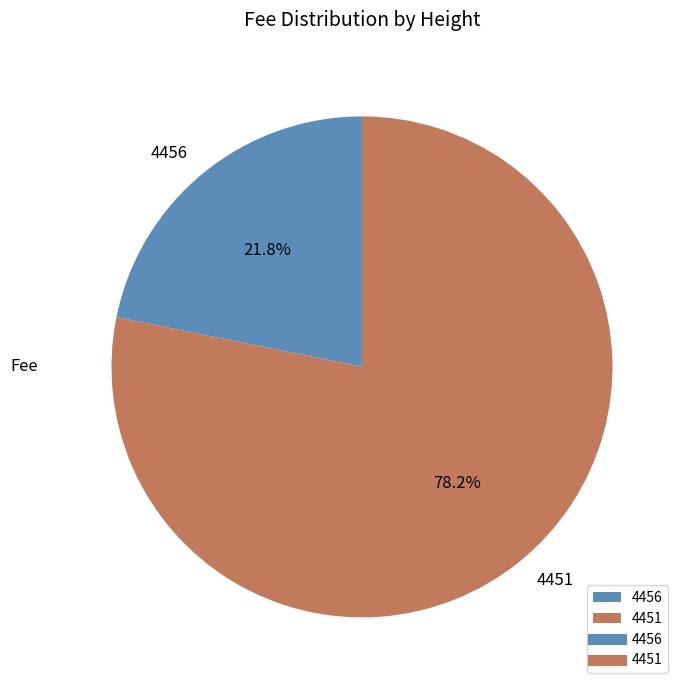

The 4451 slice represents 69% of the pie. True or false?

False